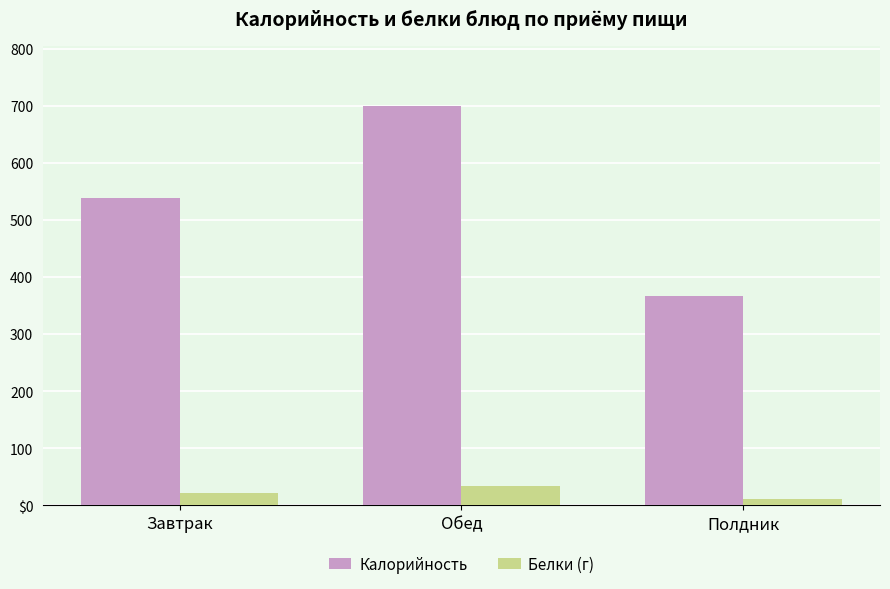

What is the difference between the maximum and minimum values in the Белки (г) series?

24.3